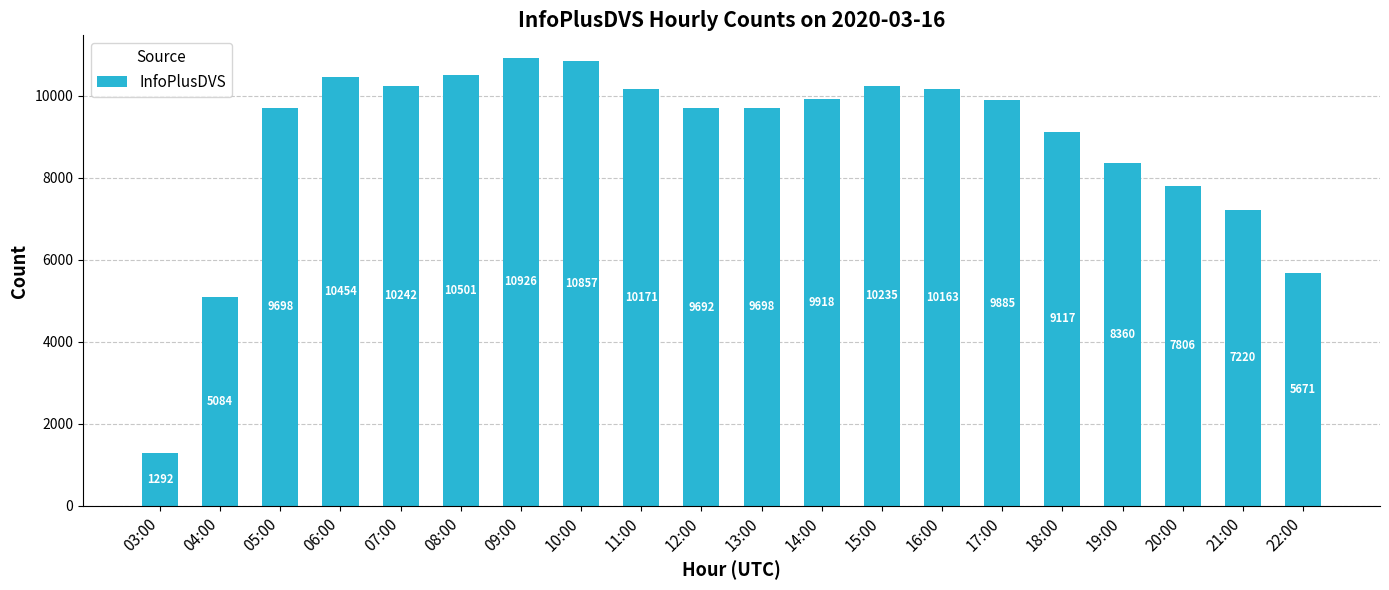

Reading left to right, what are all the values shown in this chart?

1292	5084	9698	10454	10242	10501	10926	10857	10171	9692	9698	9918	10235	10163	9885	9117	8360	7806	7220	5671